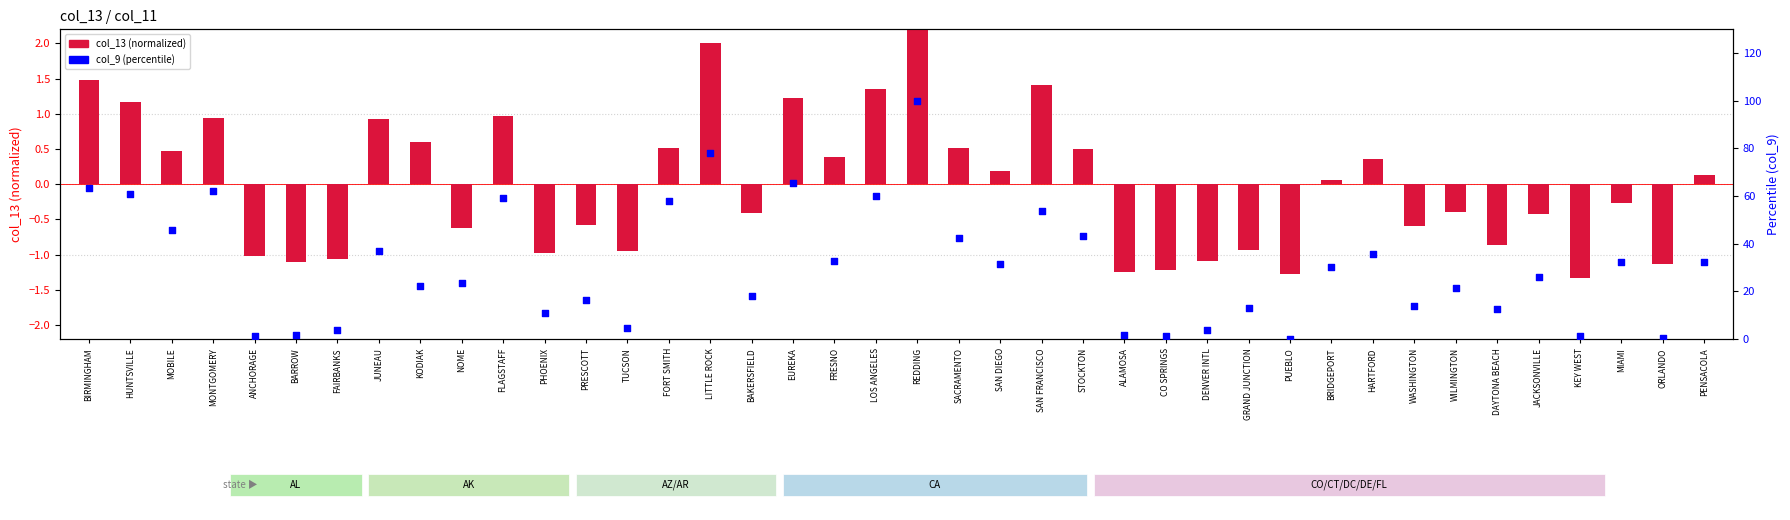

Which series reaches the minimum Y coordinate?

col_13 (normalized)